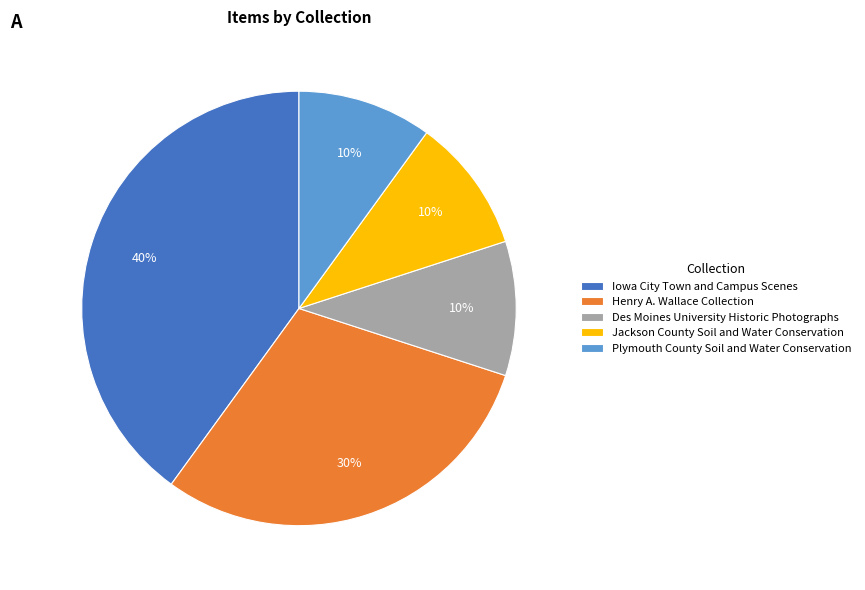

Count the number of slices in the pie.

5